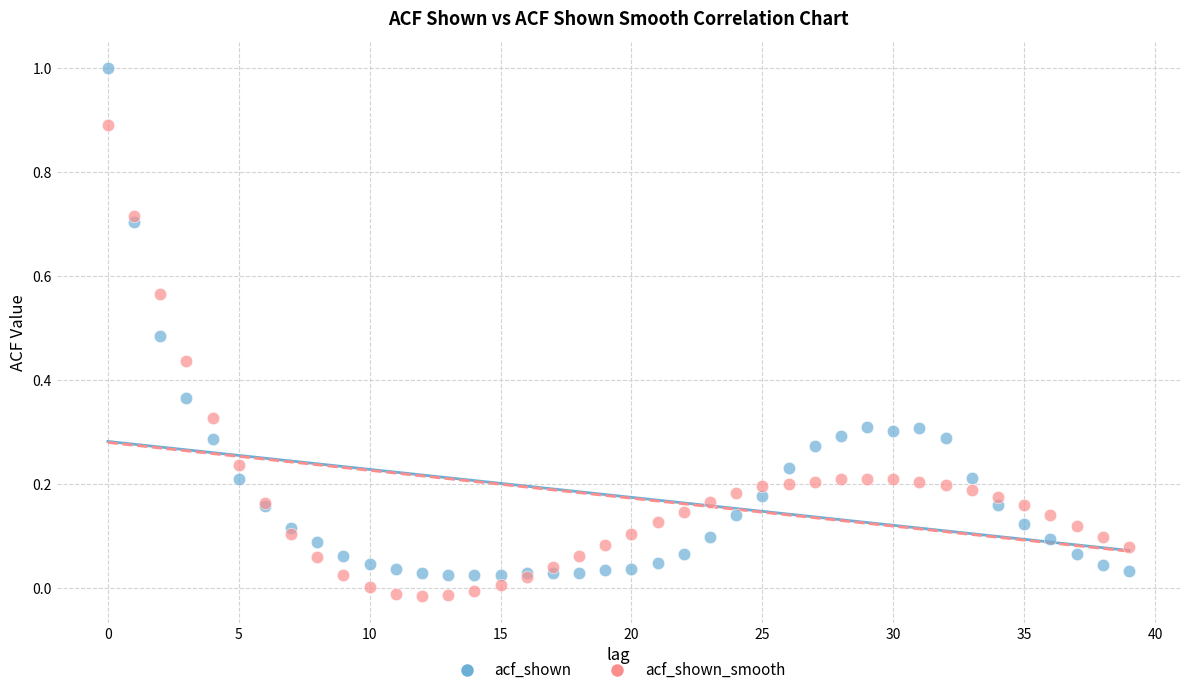

Which series reaches the maximum Y coordinate?

acf_shown